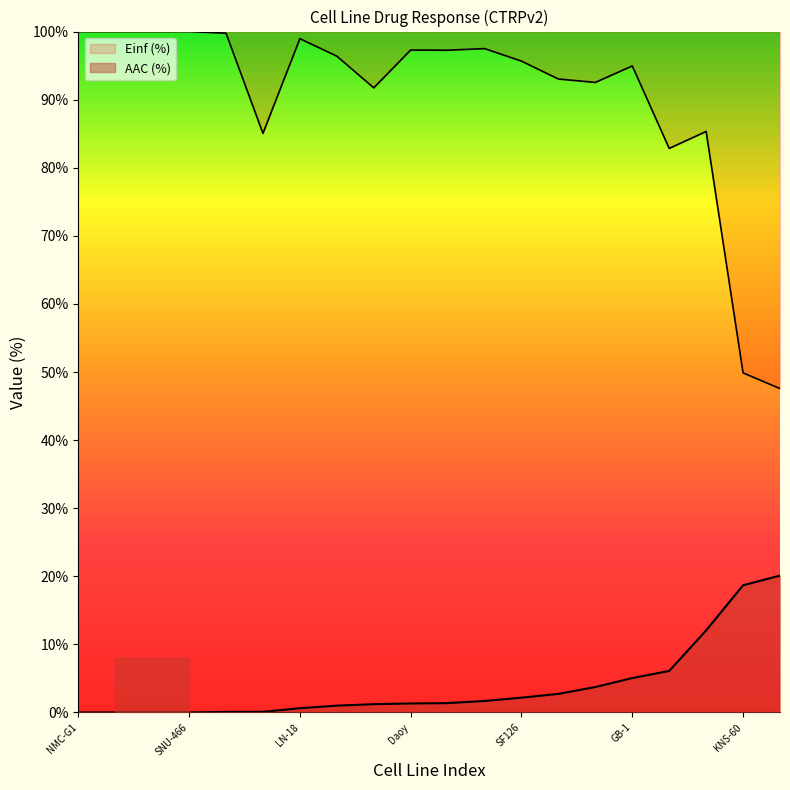

What are all the series names shown in the legend?

AAC (%), Einf (%)